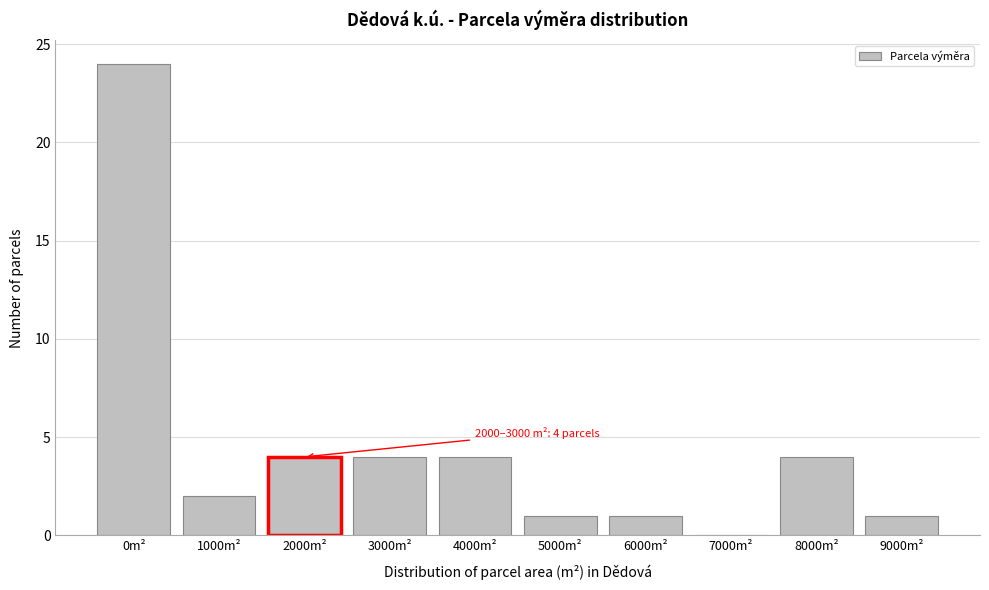

Reading right to left, list all the values displayed in this chart.

9000m²=1	8000m²=4	7000m²=0	6000m²=1	5000m²=1	4000m²=4	3000m²=4	2000m²=4	1000m²=2	0m²=24